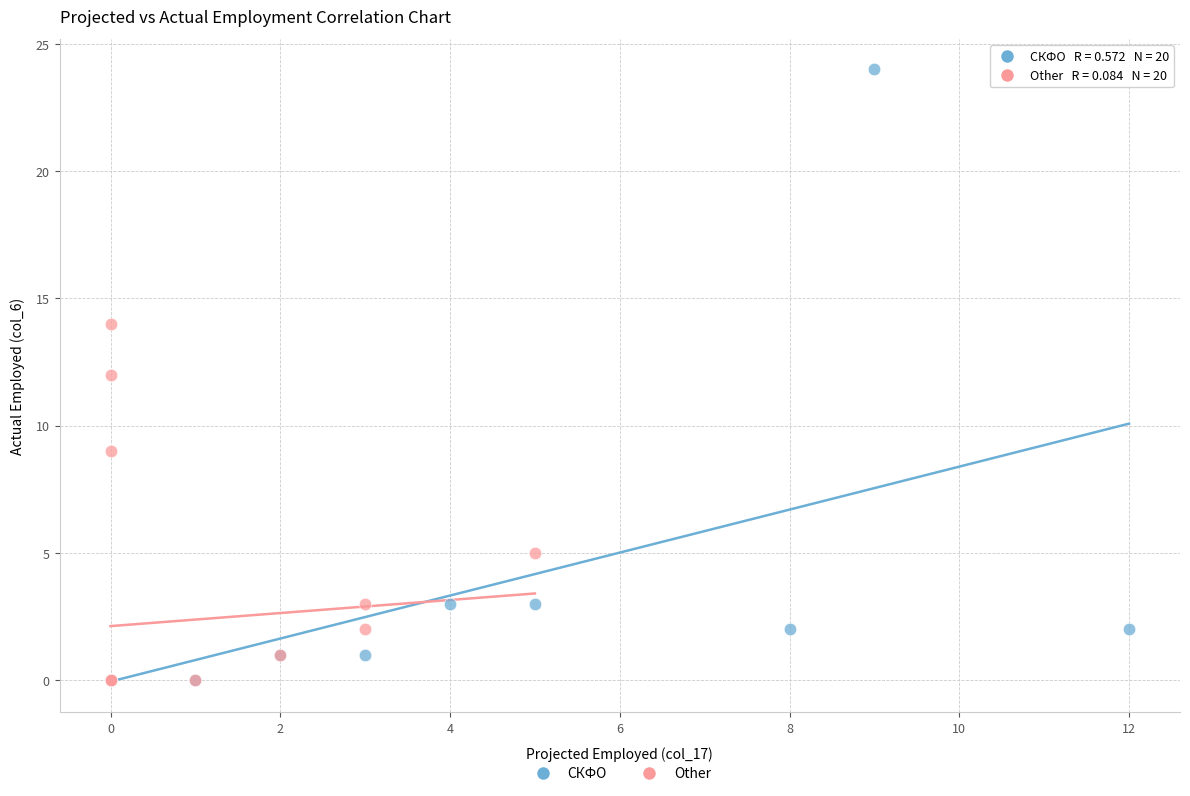

Which series reaches the maximum Y coordinate?

СКФО